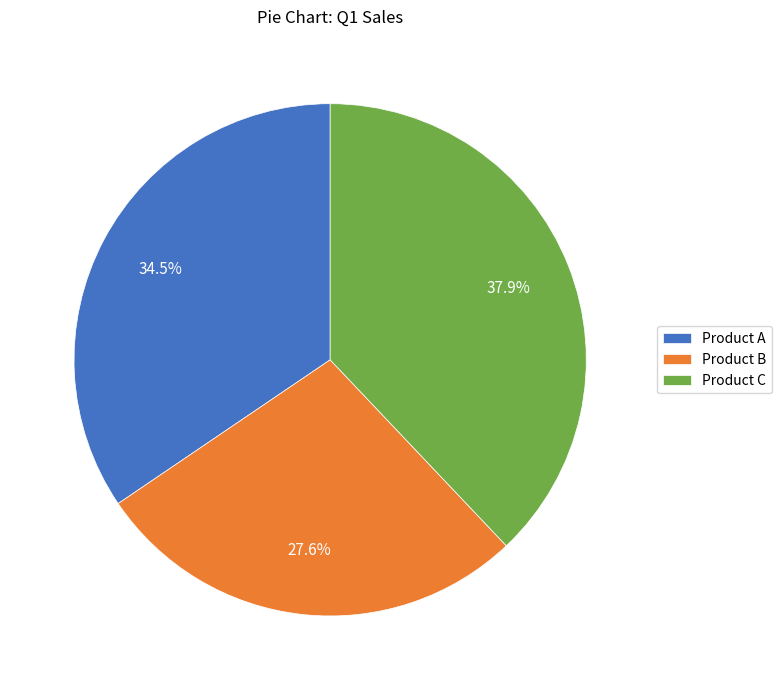

What percentage is NOT represented by Product C?

62.1%